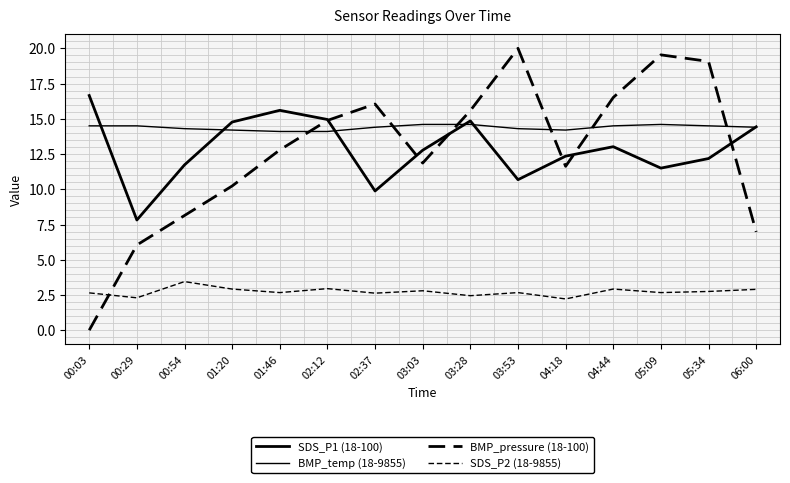

Which series has the widest spread of values?

BMP_pressure (18-100)